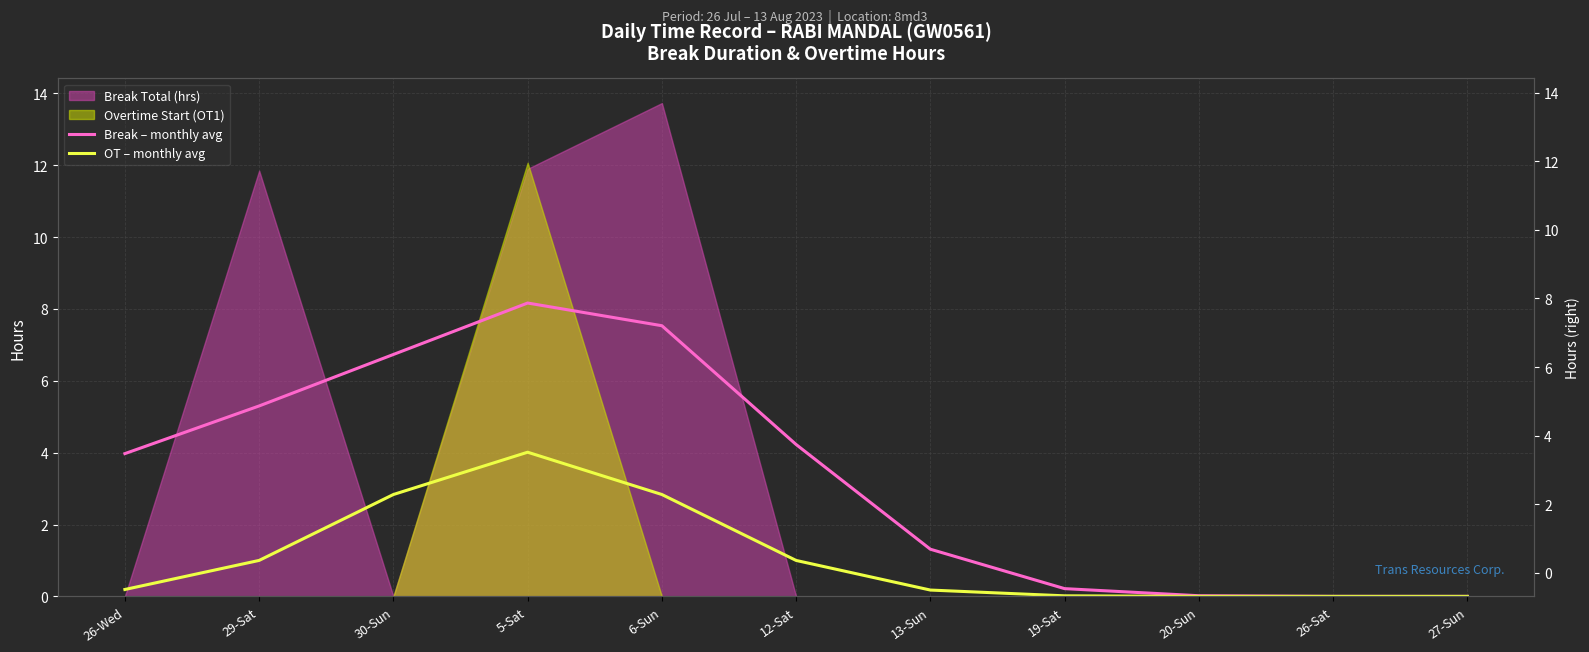

What is the label of the 10th point from the left?

26-Sat